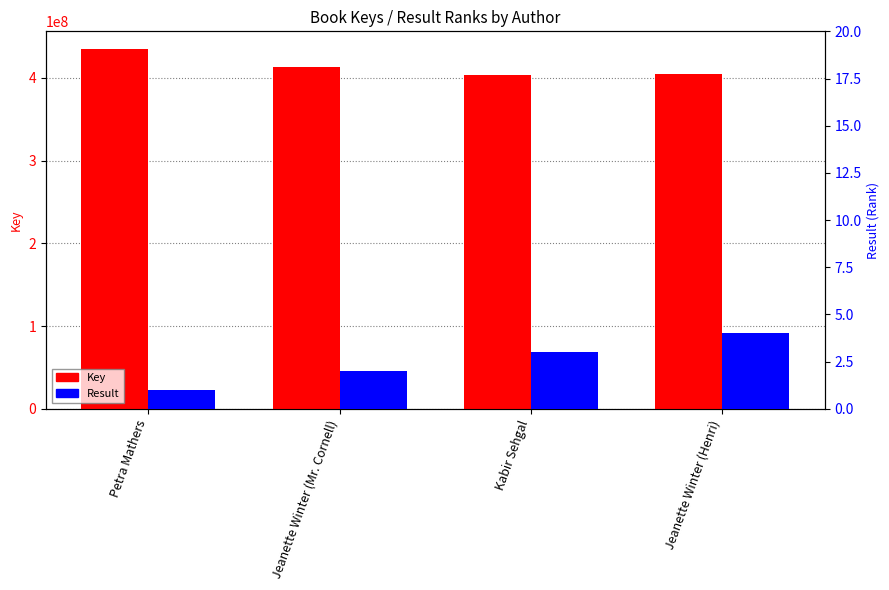

What is the value of the Key bar at the 1st from the left?

434439480